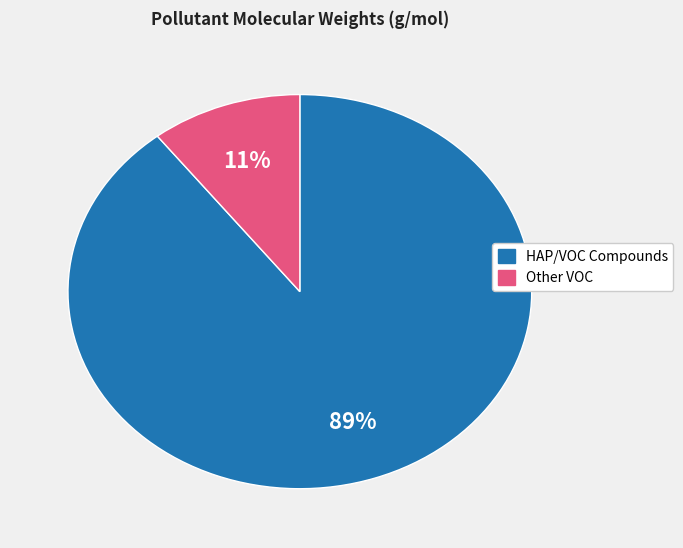

How many segments does this pie chart have?

2